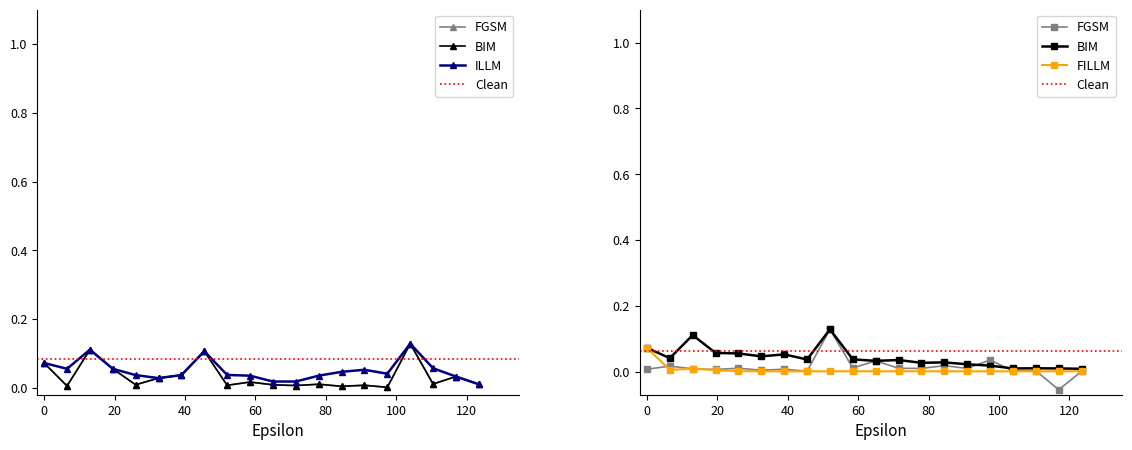

Which series has the widest spread of values?

FGSM